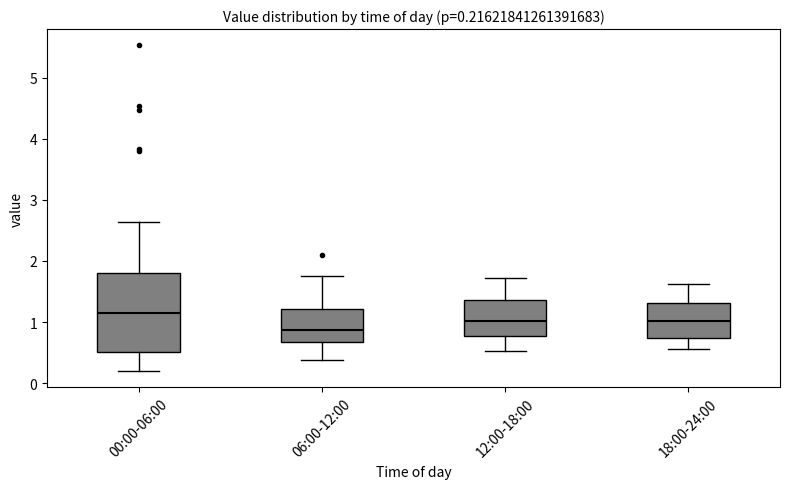

Which box is the tallest, from its lower edge to its upper edge?

00:00-06:00